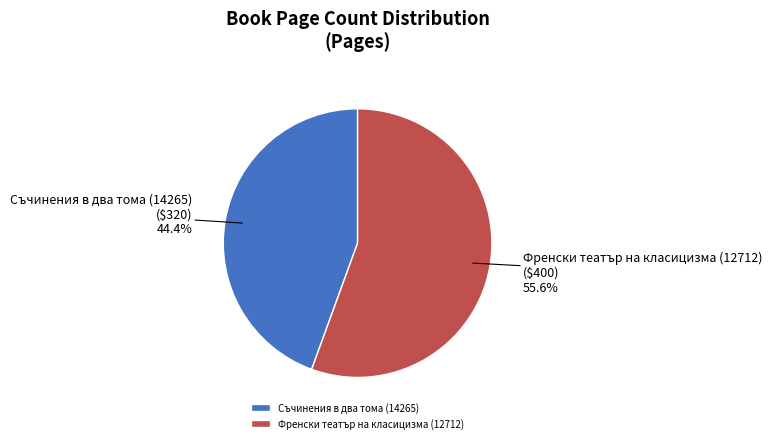

Does Френски театър на класицизма (12712) represent more than half of the total?

Yes